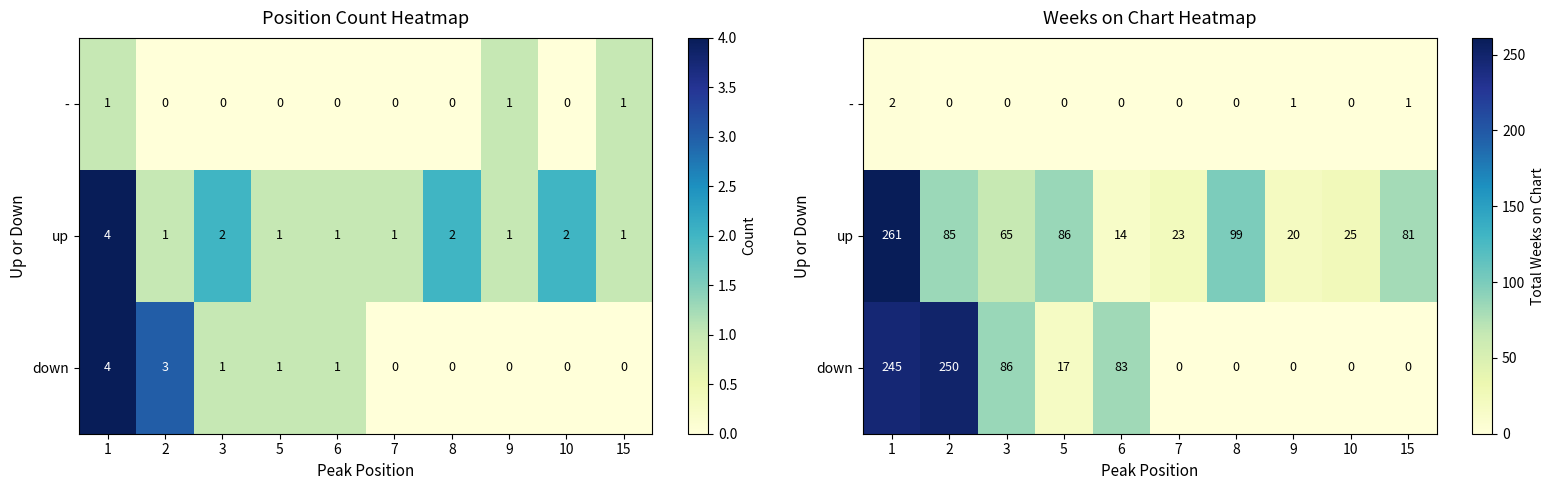

Rank the categories by up value from lowest to highest.

6, 9, 7, 10, 3, 15, 2, 5, 8, 1